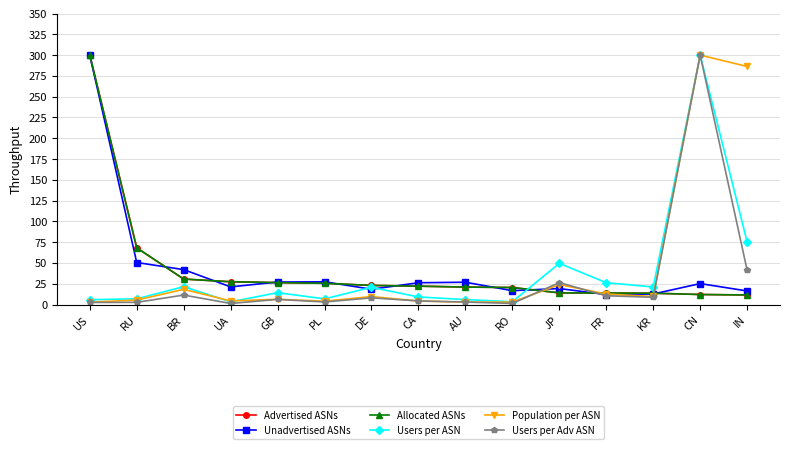

Which label corresponds to the smallest value in the chart?

UA